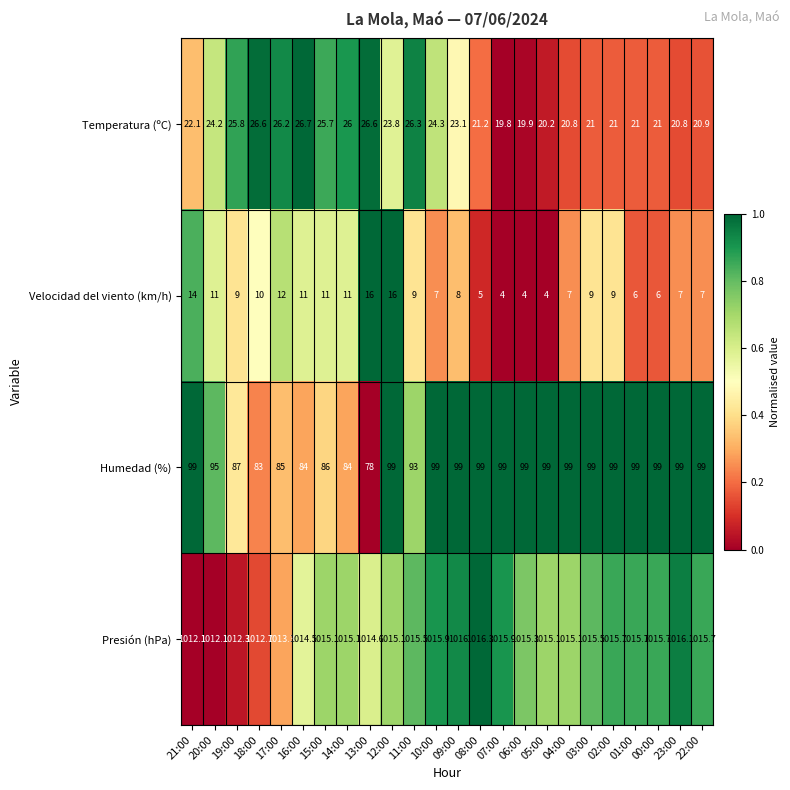

What is the average value of the Humedad (%) series?

94.2